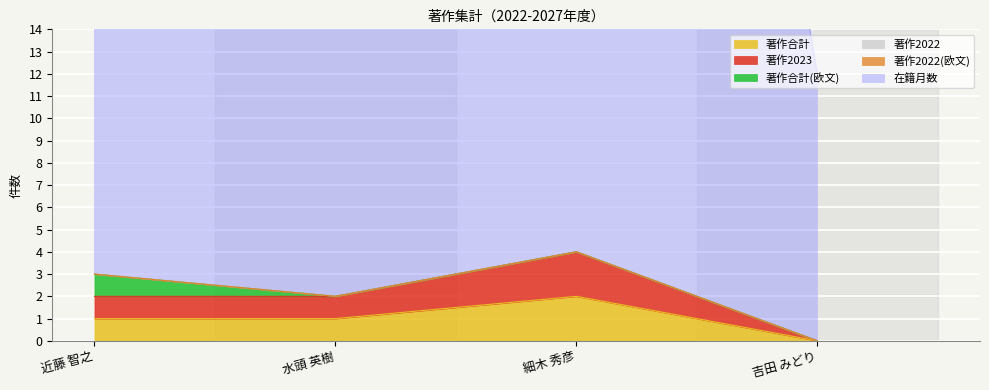

What is the label of the 2nd point from the right?

細木 秀彦